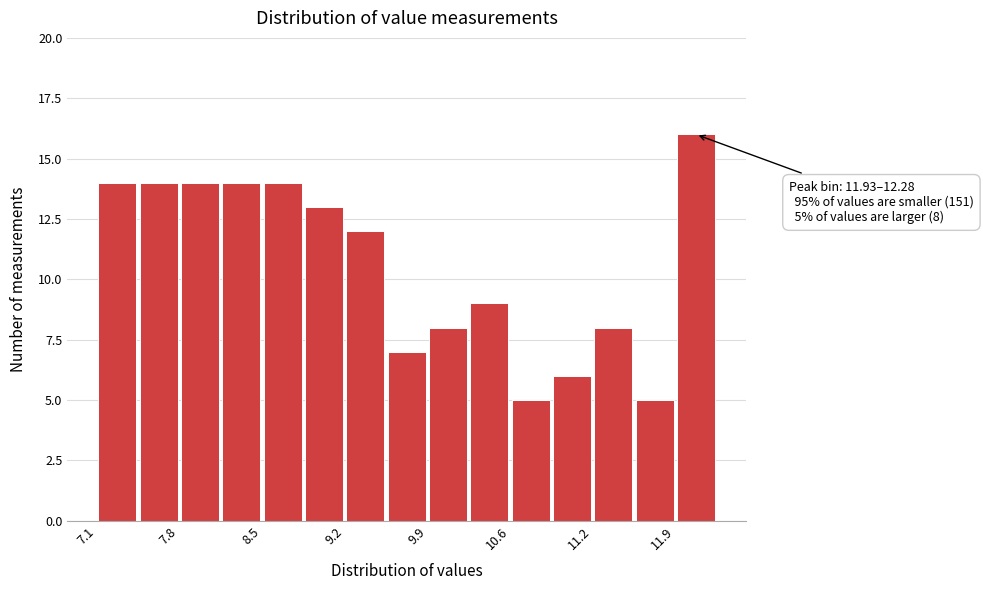

Read against the x-axis, roughly where is the centre of the tallest bar?

12.1